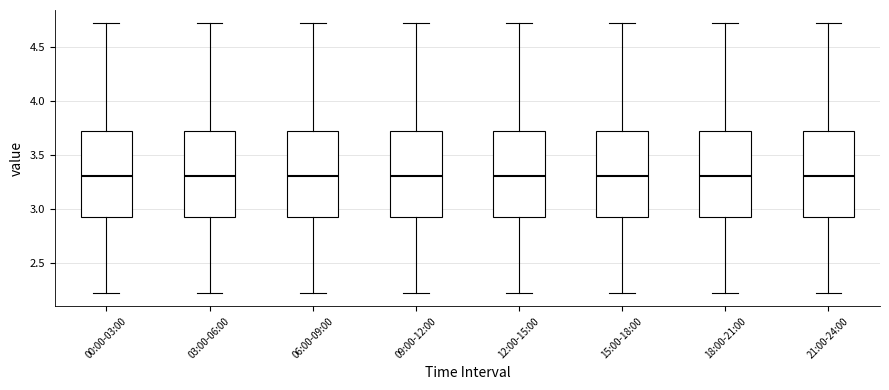

Where does the lower whisker of the box for 15:00-18:00 end on the y-axis? The values are not printed on the chart, so give them approximately, as read against the axis.

2.20